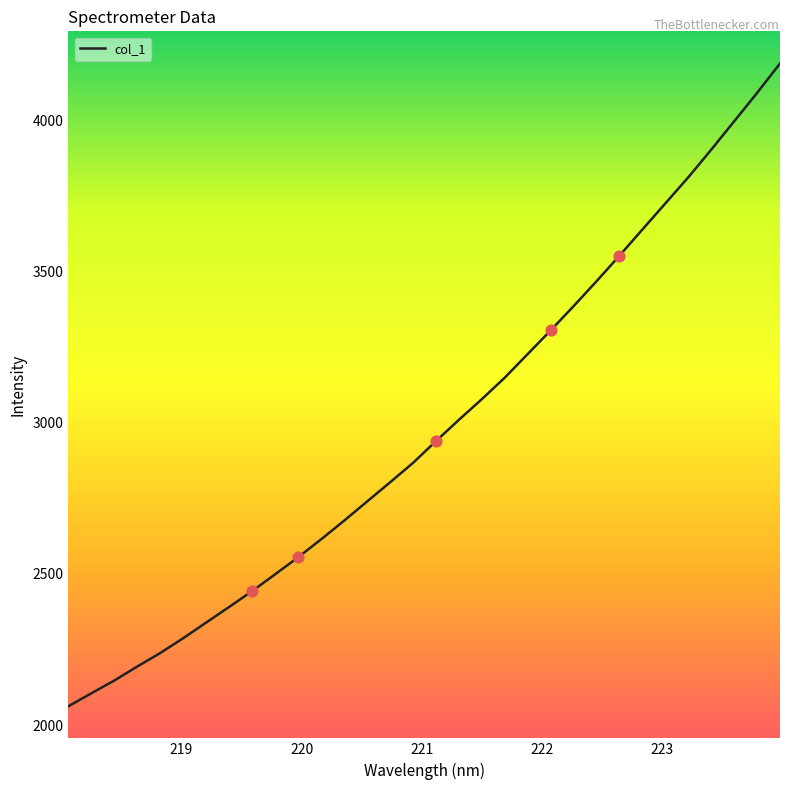

What is the maximum value shown in the chart?

4189.4